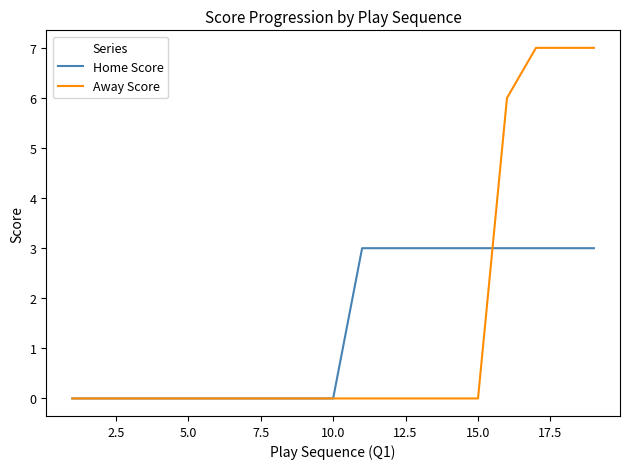

What is the highest value of the Home Score series?

3